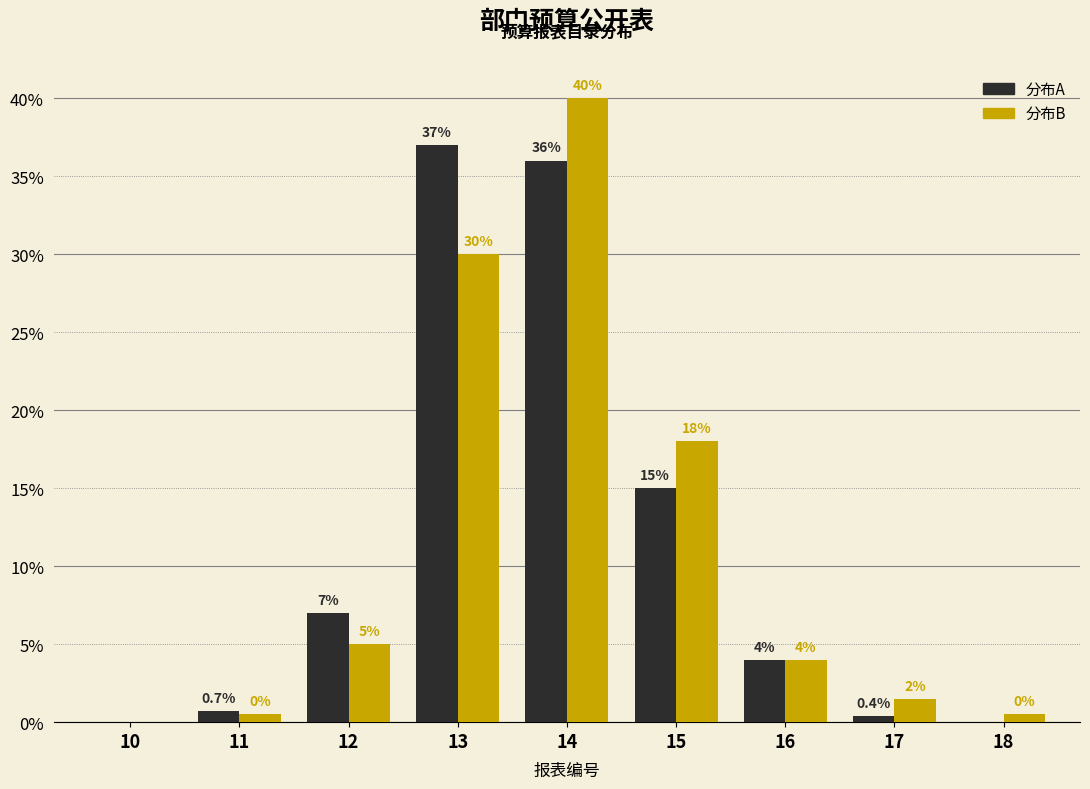

Reading left to right, list all the values displayed in this chart.

分布A: 10=0.0	11=0.7	12=7.0	13=37.0	14=36.0	15=15.0	16=4.0	17=0.4	18=0.0
分布B: 10=0.0	11=0.5	12=5.0	13=30.0	14=40.0	15=18.0	16=4.0	17=1.5	18=0.5